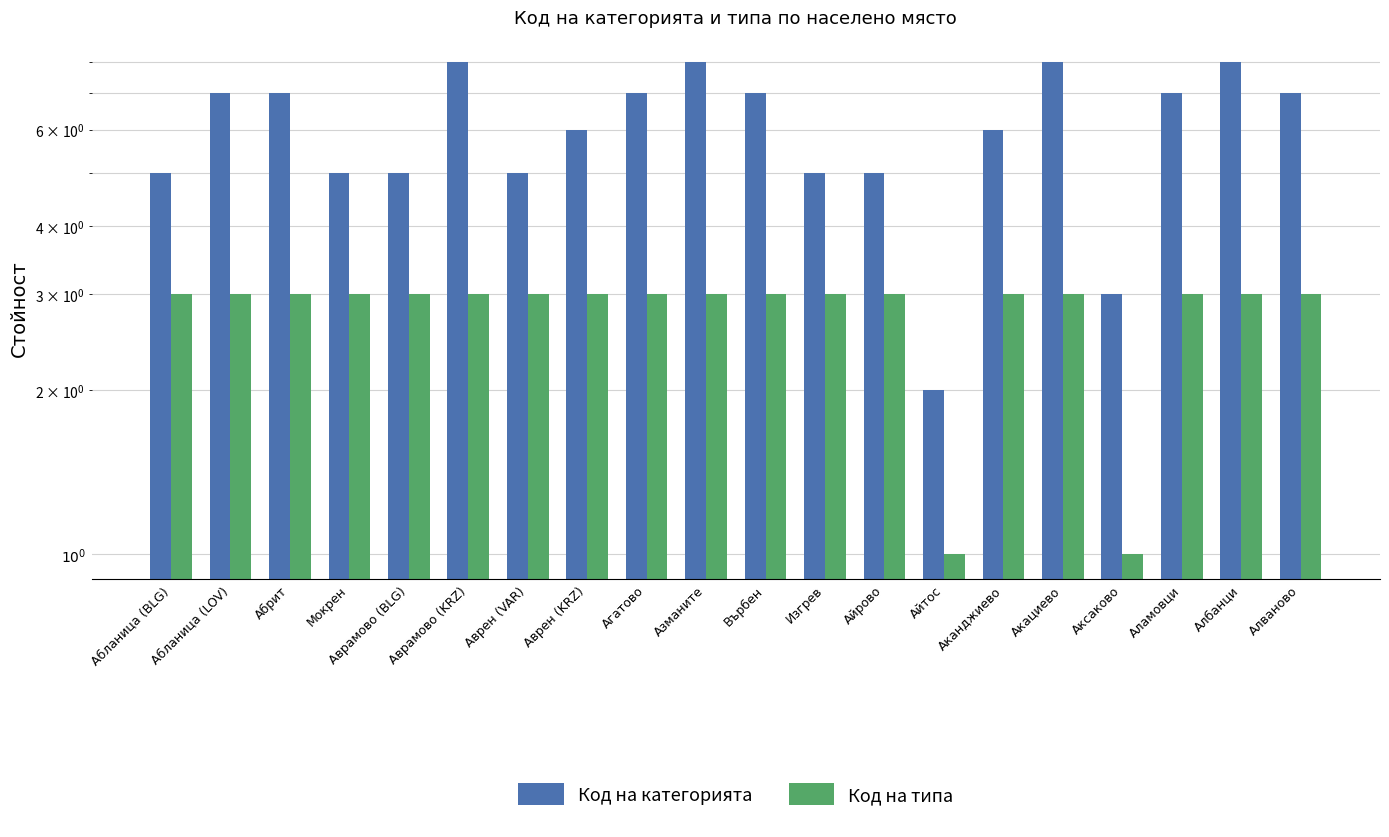

Reading left to right, extract all data points from this chart.

Код на категорията: 5	7	7	5	5	8	5	6	7	8	7	5	5	2	6	8	3	7	8	7
Код на типа: 3	3	3	3	3	3	3	3	3	3	3	3	3	1	3	3	1	3	3	3